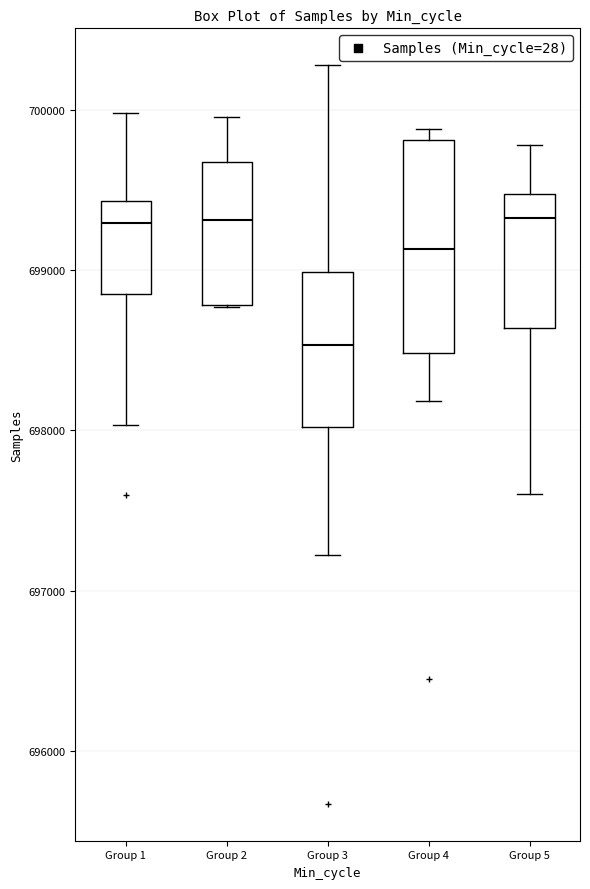

Which box has the lowest median line?

Group 3